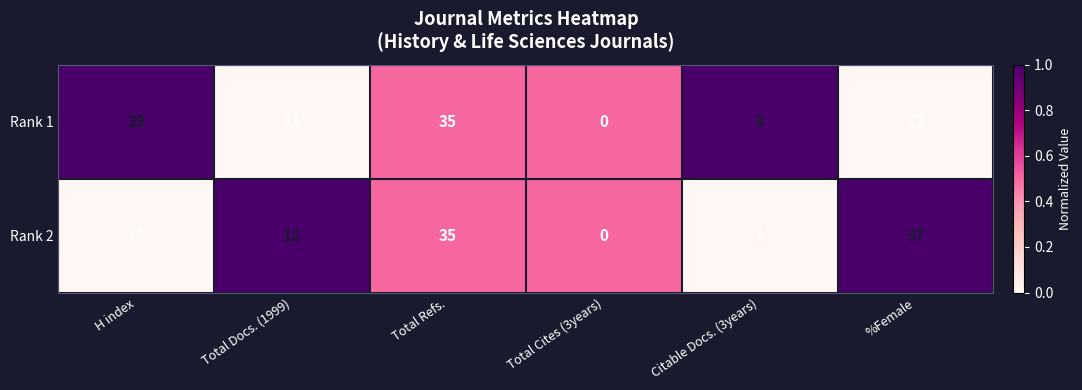

Reading left to right, list all the values displayed in this chart.

Rank 1: H index=29	Total Docs. (1999)=11	Total Refs.=35	Total Cites (3years)=0	Citable Docs. (3years)=3	%Female=22
Rank 2: H index=12	Total Docs. (1999)=12	Total Refs.=35	Total Cites (3years)=0	Citable Docs. (3years)=1	%Female=37